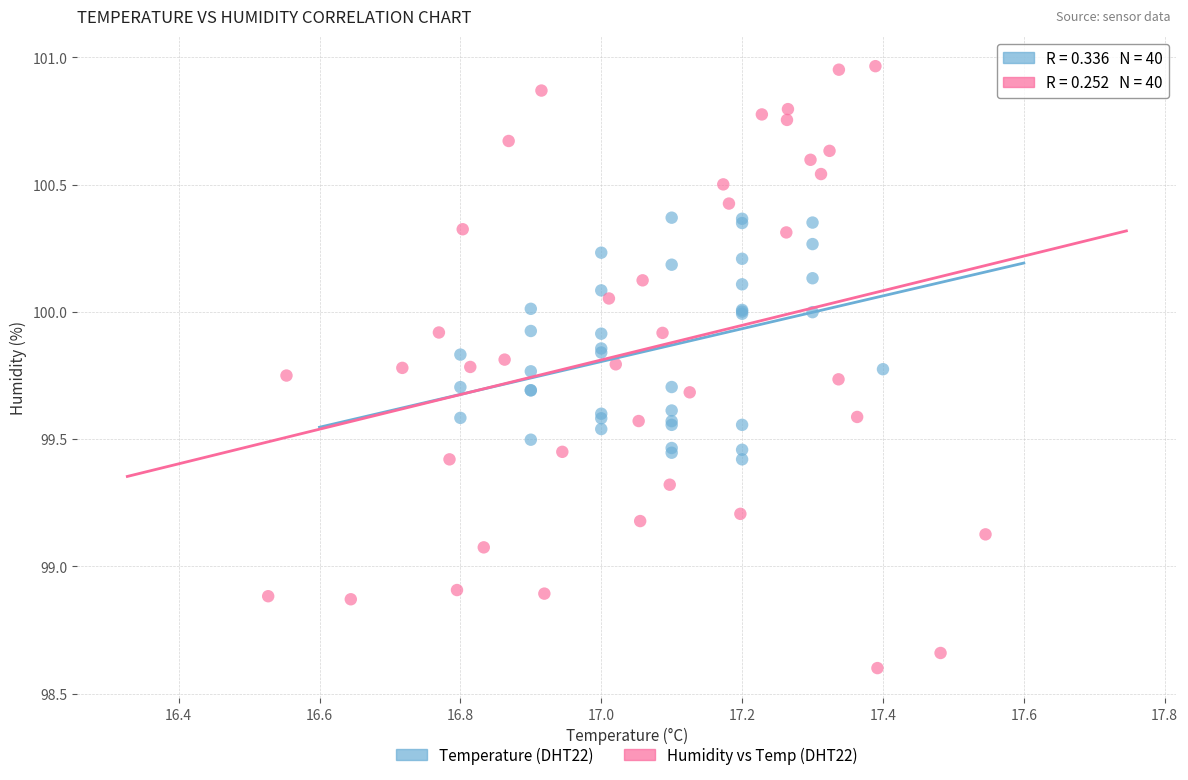

Which series contains the highest Y value?

Humidity vs Temp (DHT22)